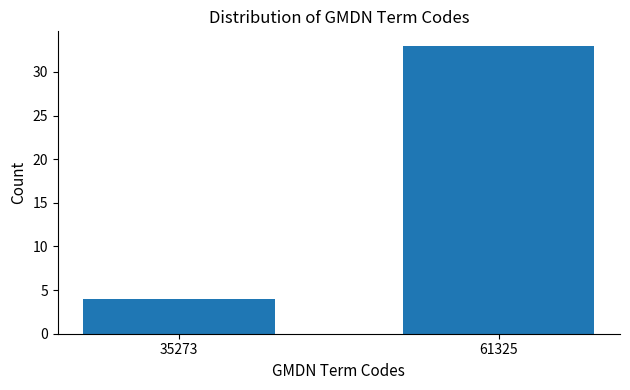

Reading left to right, what are all the values shown in this chart?

35273=4	61325=33